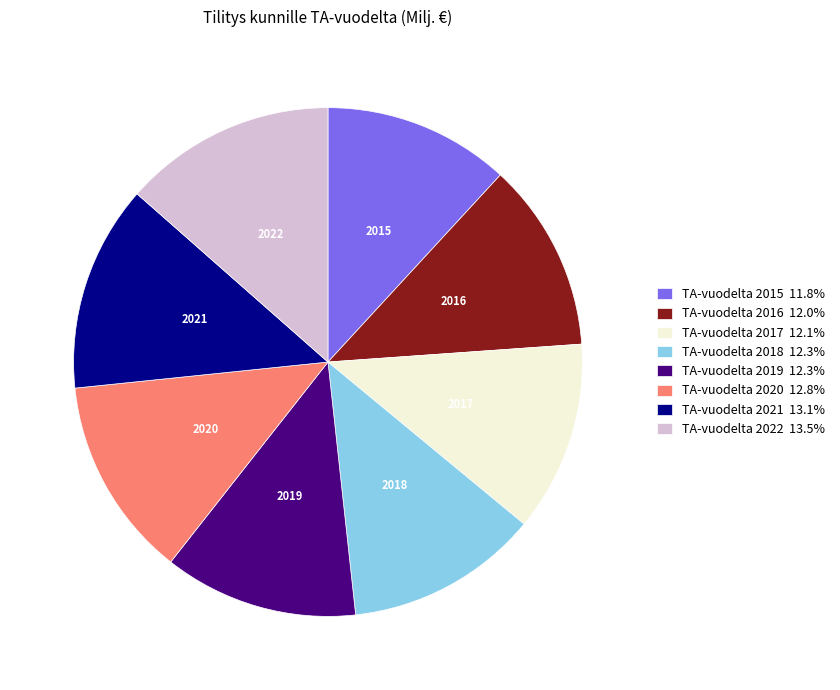

Does TA-vuodelta 2018 account for over 50% of the chart?

No